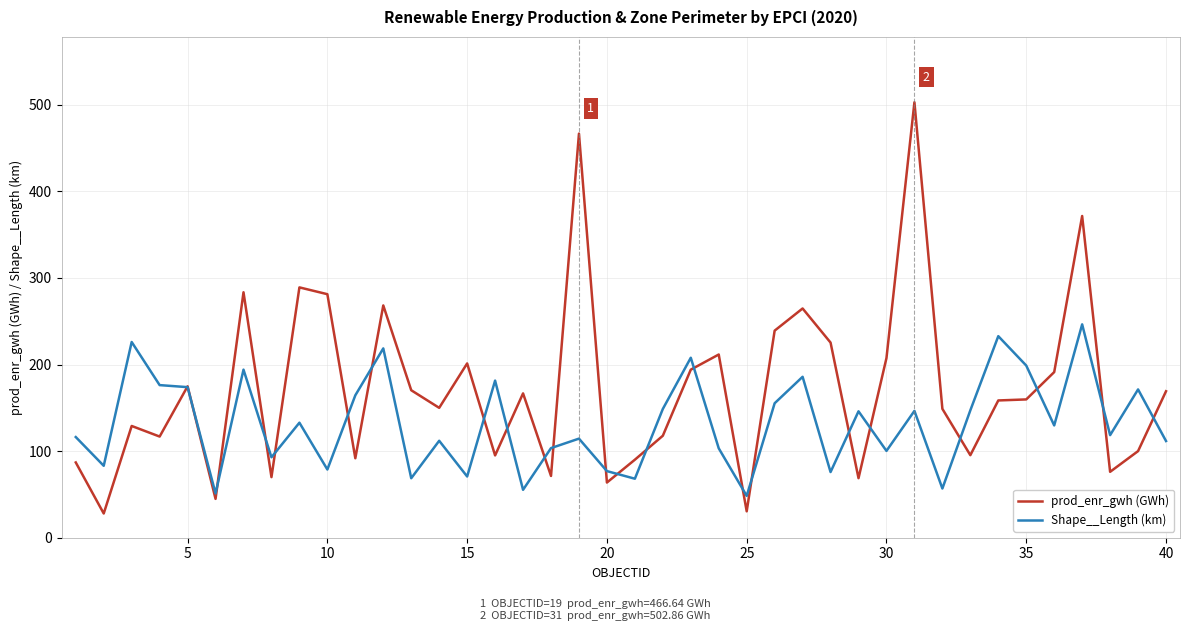

What is the minimum value for Shape__Length (km)?

48.3